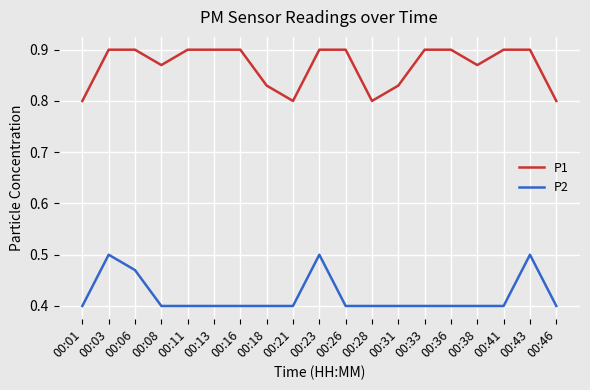

What is the difference between the maximum and minimum values in the P2 series?

0.1